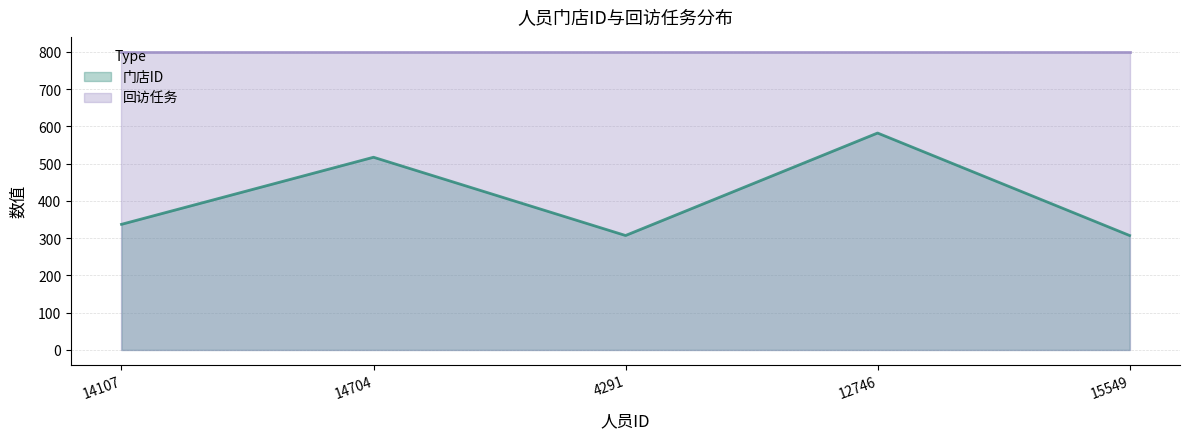

How many values are between 307 and 517?

4